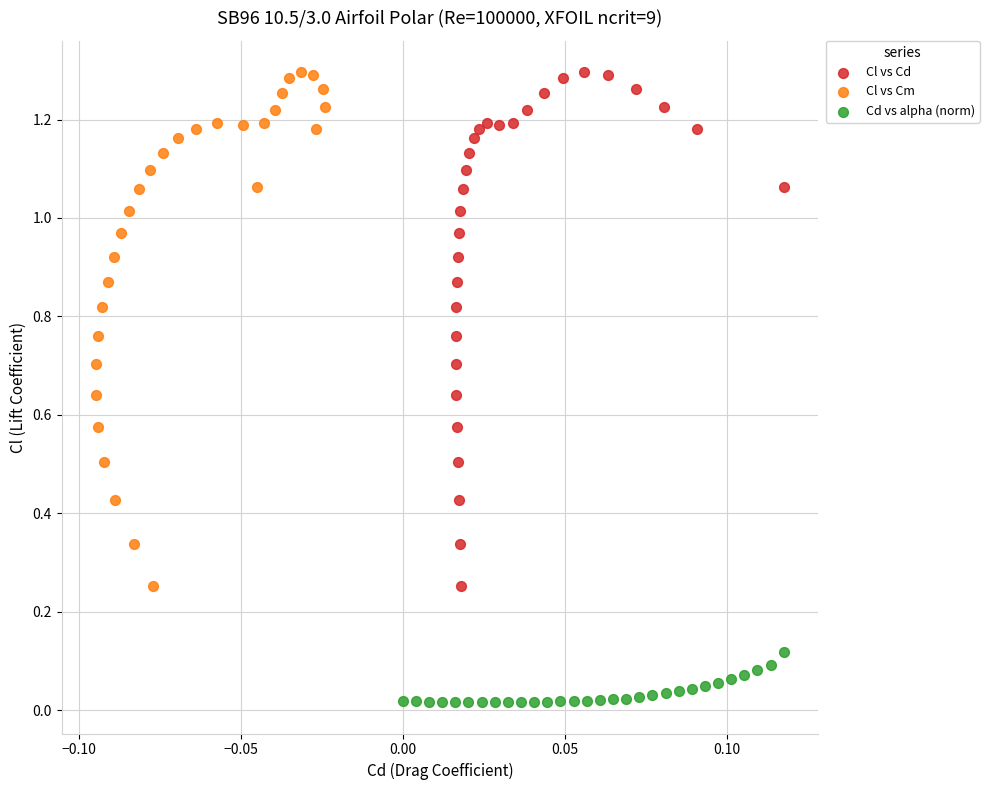

Which series contains the lowest Y value?

Cd vs alpha (norm)